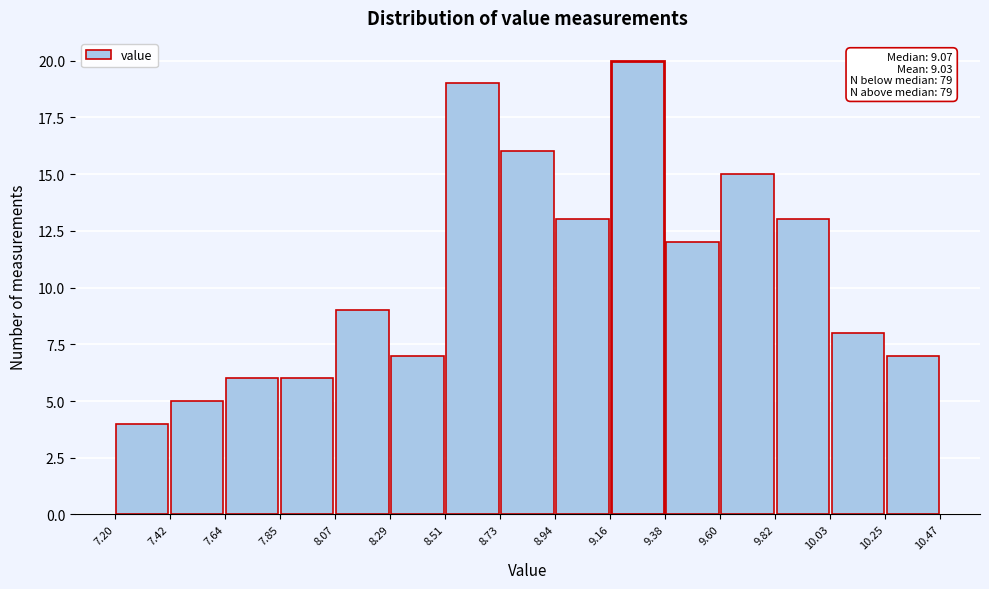

Which range on the x-axis has the tallest bar?

9.16 to 9.38